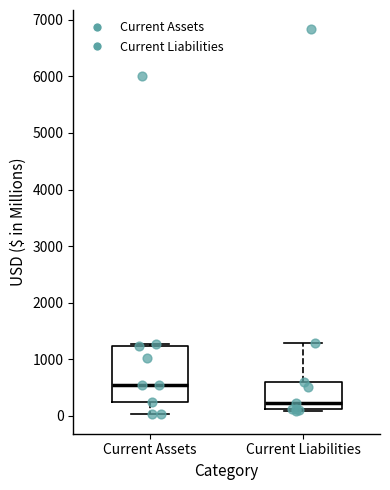

Reading left to right, read every box against the y-axis: the position of its median line, the range the box covers, and the ends of its whiskers. The values are not printed on the chart, so give them approximately, as read against the axis.

Current Assets: median 500, box 200 to 1200, whiskers 0 to 1300
Current Liabilities: median 200, box 100 to 600, whiskers 100 to 1300